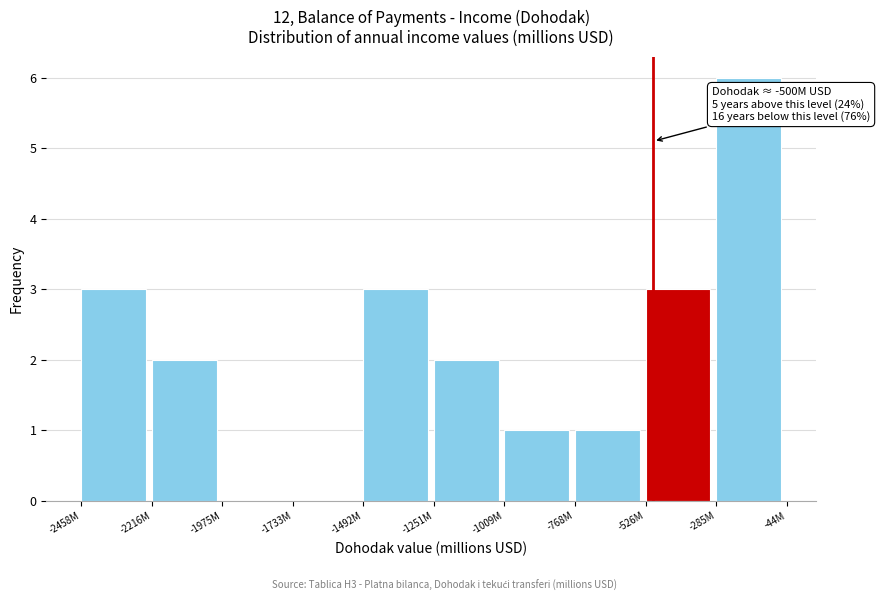

Reading left to right, extract all data points from this chart.

-2458M=3	-2216M=2	-1975M=0	-1733M=0	-1492M=3	-1251M=2	-1009M=1	-768M=1	-526M=3	-285M=6